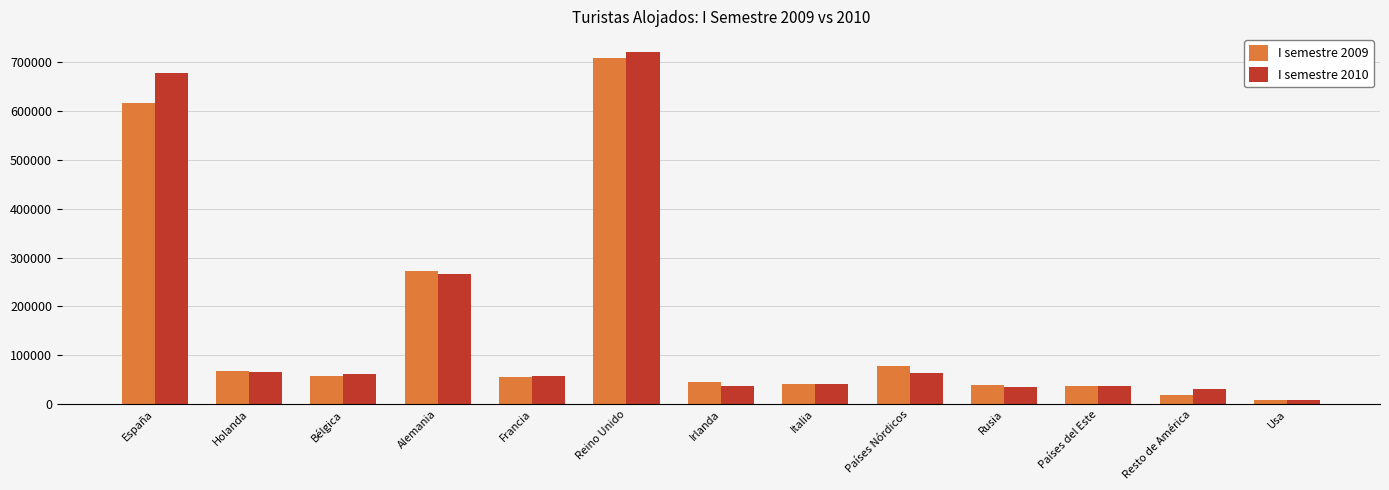

How many bars are there in total?

26